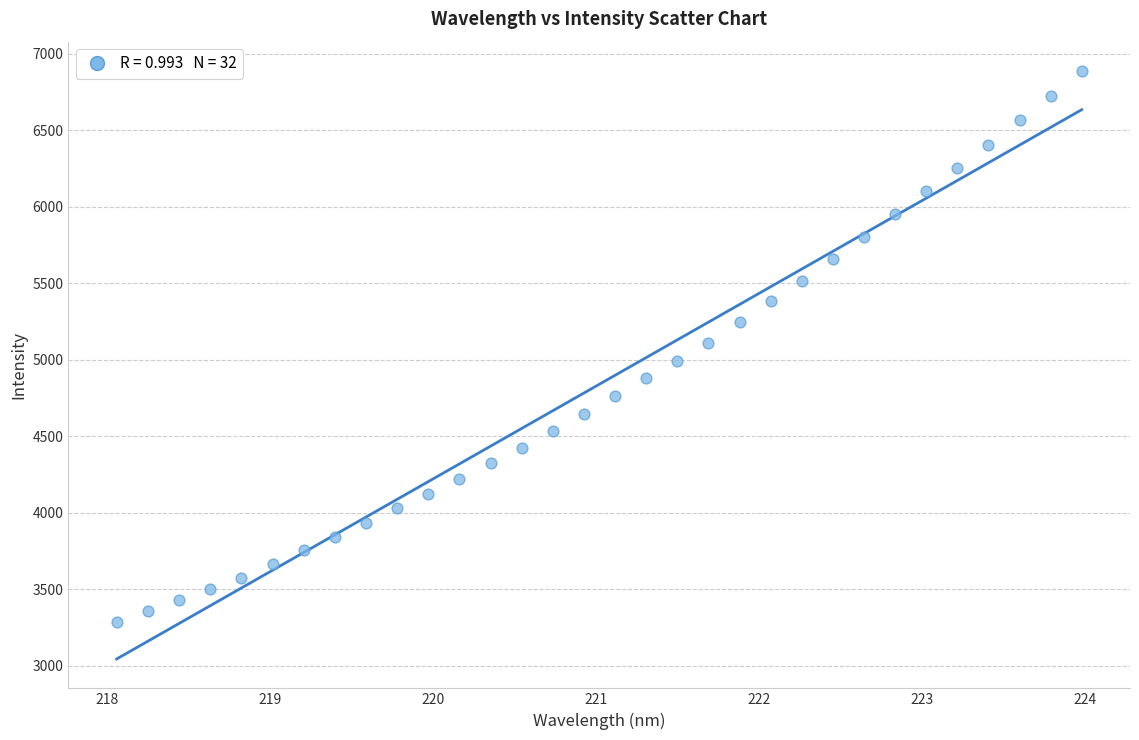

What is the range of X values (max minus min)?

5.9